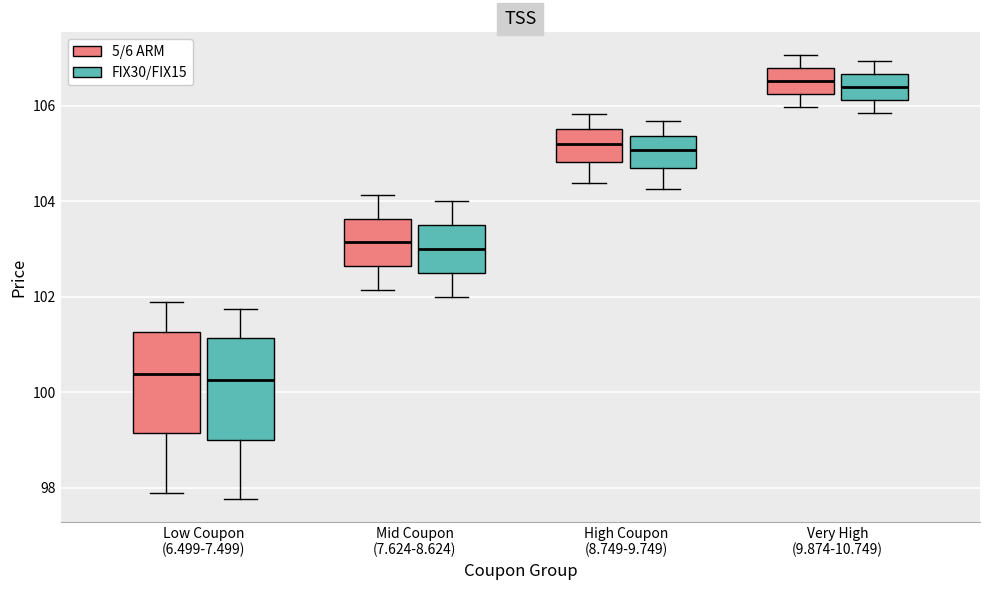

Reading left to right, transcribe this box plot: for each box, give where its median line is, the range the box spans, and where its two whiskers end, as read against the y-axis. The values are not printed on the chart, so give them approximately, as read against the axis.

Low Coupon (6.499-7.499) (5/6 ARM): median 100.4, box 99.2 to 101.2, whiskers 97.8 to 101.8
Low Coupon (6.499-7.499) (FIX30/FIX15): median 100.2, box 99.0 to 101.2, whiskers 97.8 to 101.8
Mid Coupon (7.624-8.624) (5/6 ARM): median 103.2, box 102.6 to 103.6, whiskers 102.2 to 104.2
Mid Coupon (7.624-8.624) (FIX30/FIX15): median 103.0, box 102.6 to 103.6, whiskers 102.0 to 104.0
High Coupon (8.749-9.749) (5/6 ARM): median 105.2, box 104.8 to 105.6, whiskers 104.4 to 105.8
High Coupon (8.749-9.749) (FIX30/FIX15): median 105.0, box 104.6 to 105.4, whiskers 104.2 to 105.6
Very High (9.874-10.749) (5/6 ARM): median 106.6, box 106.2 to 106.8, whiskers 106.0 to 107.0
Very High (9.874-10.749) (FIX30/FIX15): median 106.4, box 106.2 to 106.6, whiskers 105.8 to 107.0